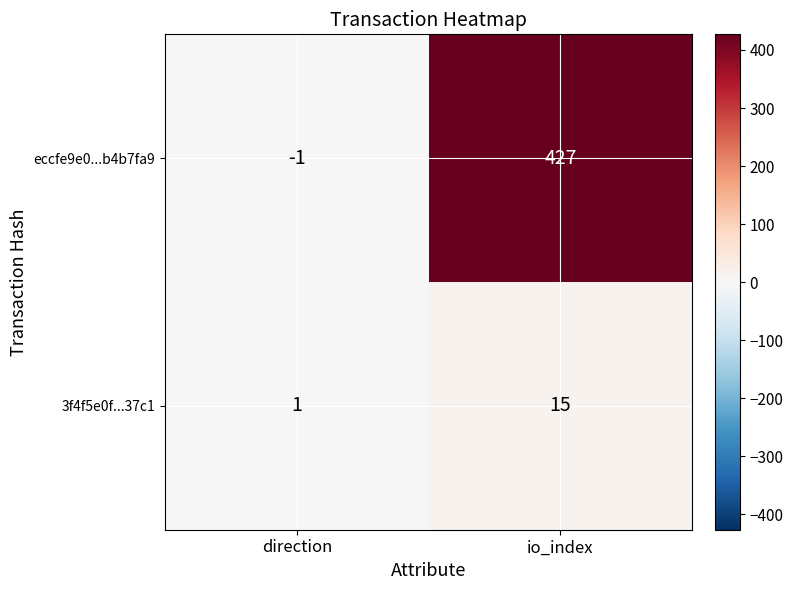

At which label does eccfe9e0...b4b7fa9 reach its peak?

io_index